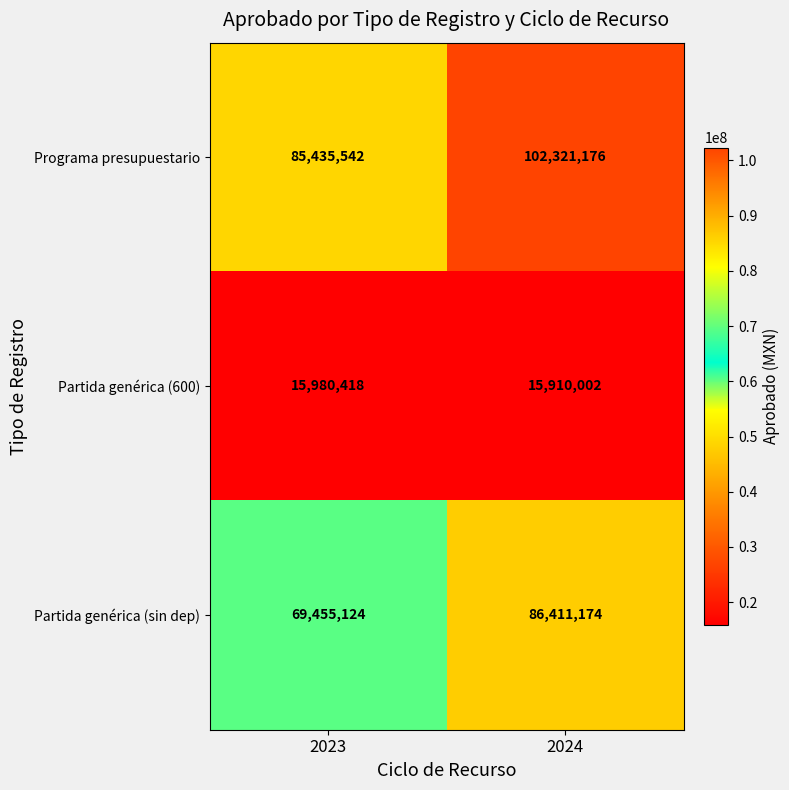

At which label does Partida genérica (sin dep) reach its peak?

2024